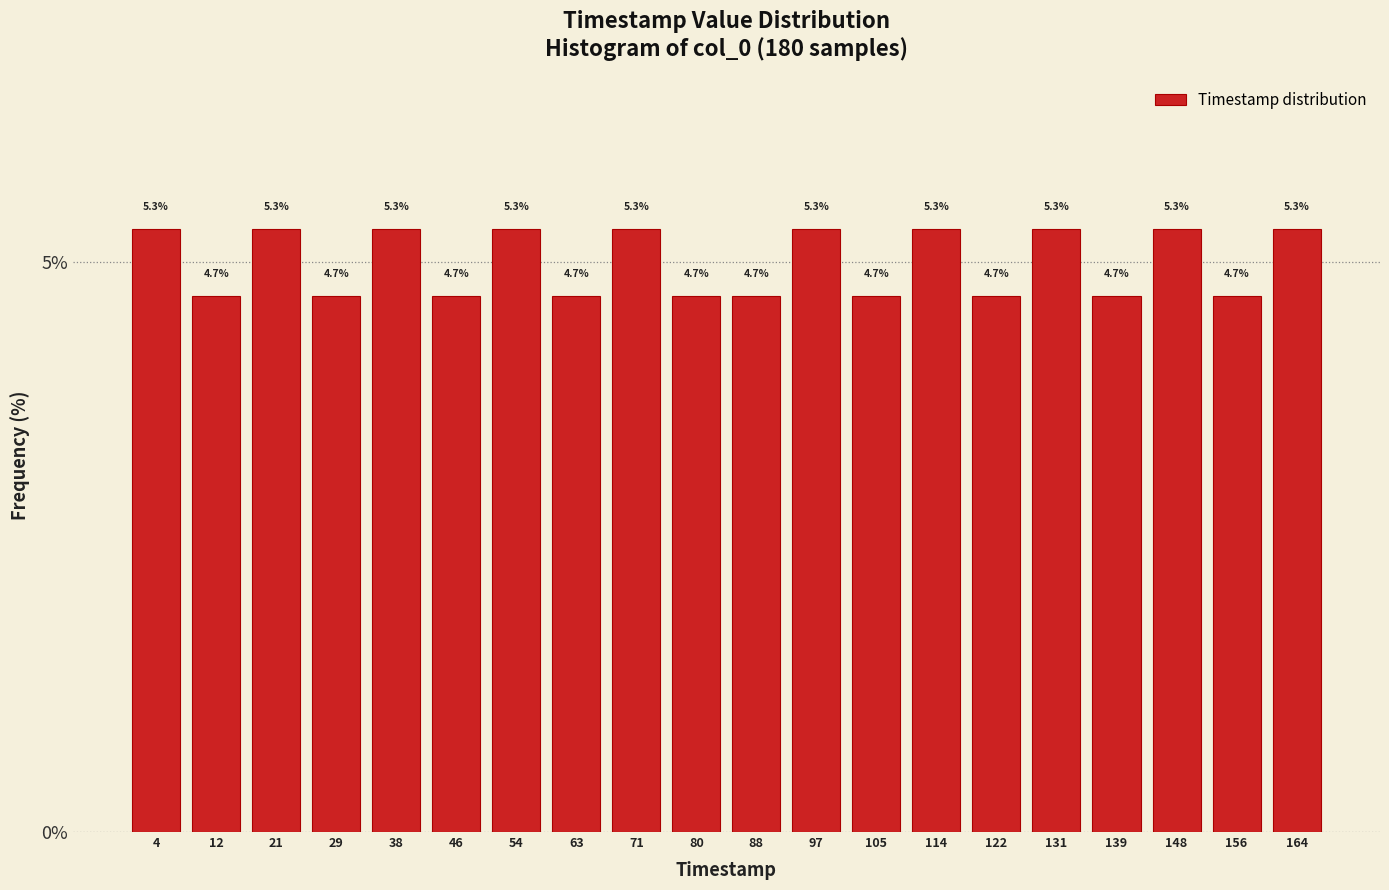

Reading left to right, list all the values displayed in this chart.

4=5.3	12=4.7	21=5.3	29=4.7	38=5.3	46=4.7	54=5.3	63=4.7	71=5.3	80=4.7	88=4.7	97=5.3	105=4.7	114=5.3	122=4.7	131=5.3	139=4.7	148=5.3	156=4.7	164=5.3